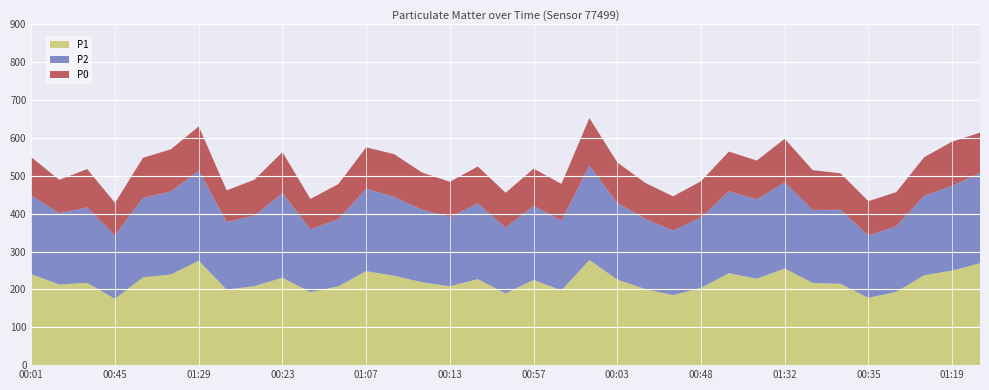

Reading left to right, extract all data points from this chart.

P1: 240.2	213.0	217.2	175.2	232.0	239.5	276.0	199.5	208.8	231.0	192.5	208.0	248.2	236.2	219.0	208.2	227.2	189.2	225.0	197.5	277.8	226.0	200.8	185.0	204.0	242.8	228.2	255.2	217.2	214.8	177.8	193.8	237.5	249.8	269.2
P2: 207.5	188.5	199.2	167.2	209.5	219.2	237.8	178.8	186.2	223.5	166.2	177.0	217.8	208.2	191.5	182.8	200.0	174.0	195.5	184.2	249.2	202.5	185.8	170.8	186.0	216.2	209.2	227.8	192.8	195.8	164.5	173.2	210.0	223.8	238.5
P0: 101.2	88.0	101.2	86.0	106.0	111.2	116.8	83.2	95.0	108.2	80.2	93.0	109.2	112.8	98.2	93.2	97.5	92.0	98.5	97.0	125.5	107.0	95.0	90.0	95.8	105.0	102.8	115.0	105.2	96.0	90.8	90.0	101.8	116.8	106.2